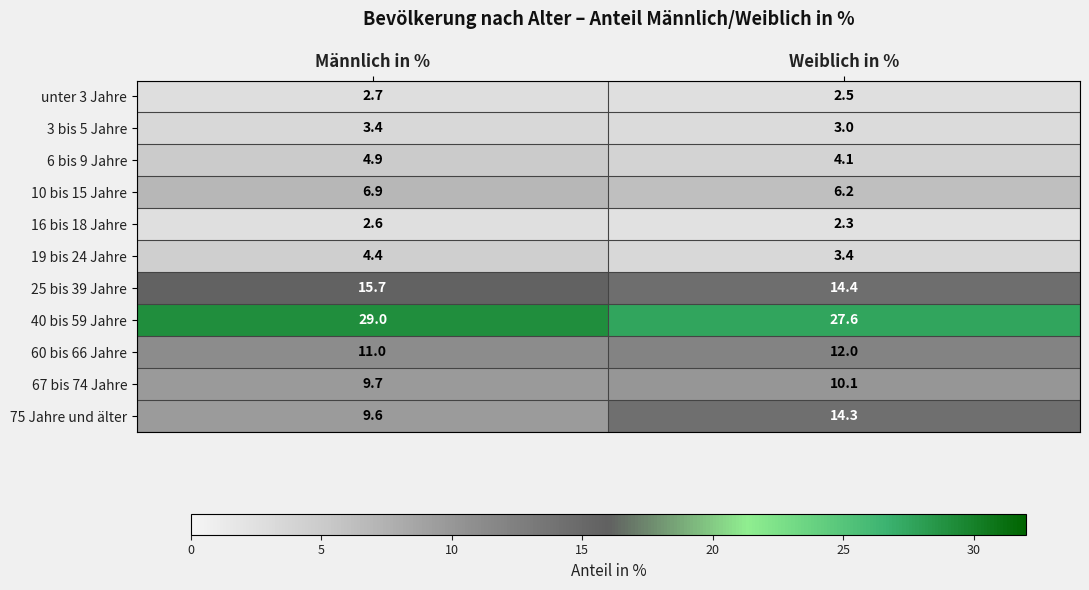

What is the smallest value displayed?

2.3